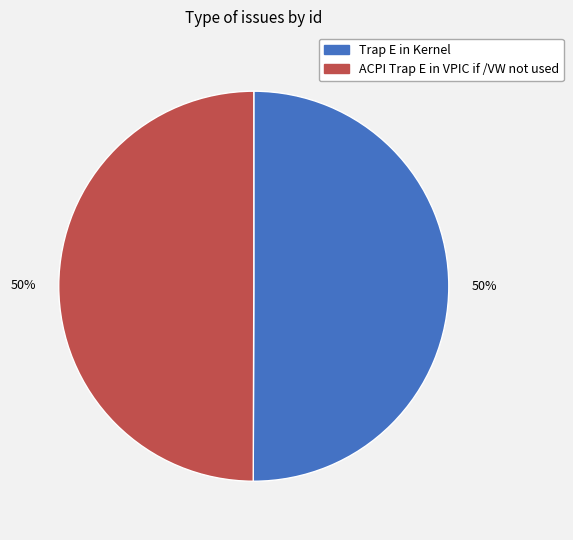

Combined, do Trap E in Kernel and ACPI Trap E in VPIC if /VW not used account for over 50%?

Yes